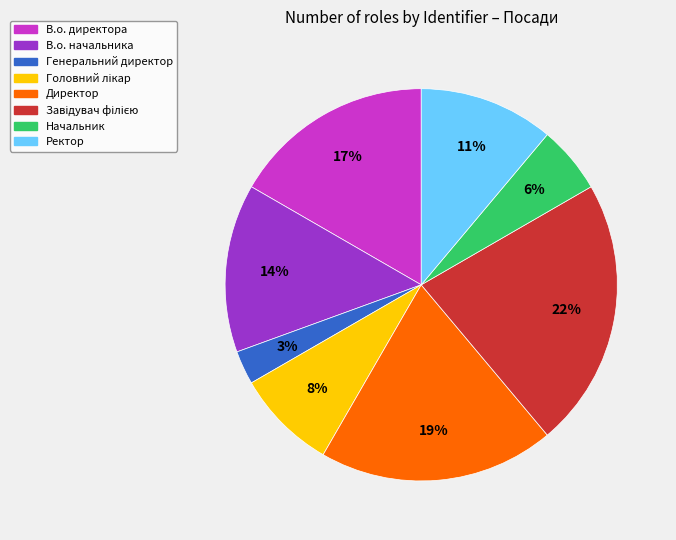

To the nearest percent, what is the difference between the largest and smallest slice percentages?

19%